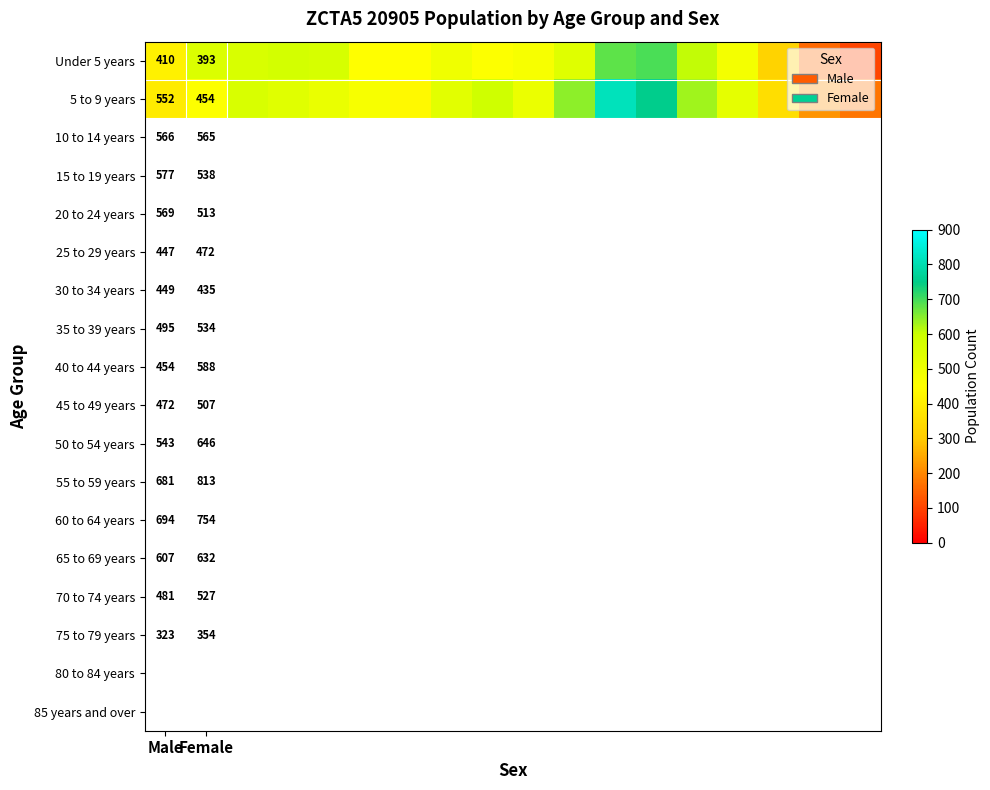

What is the total value across all series at Male?

962